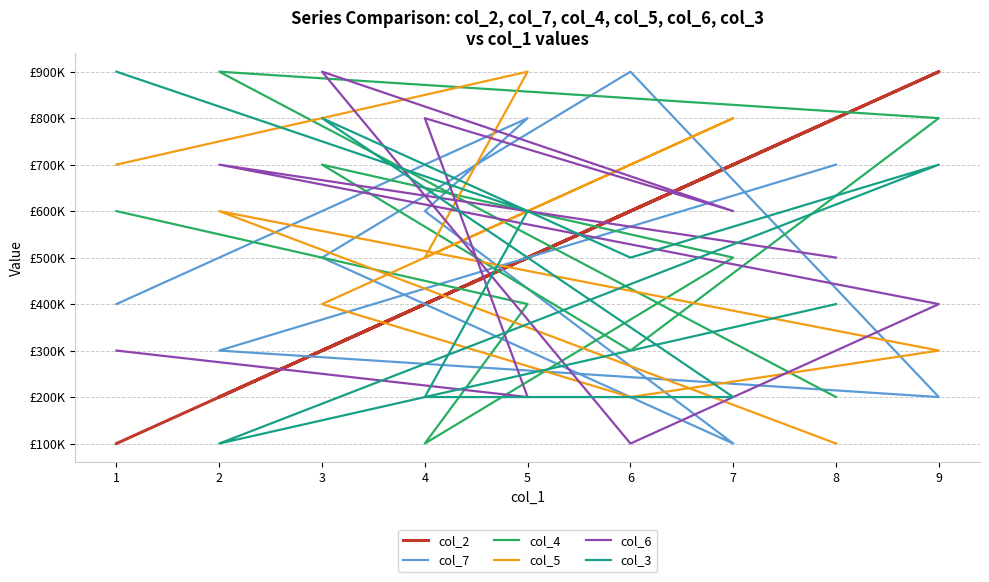

At how many categories does at least one series exceed 355877?

9